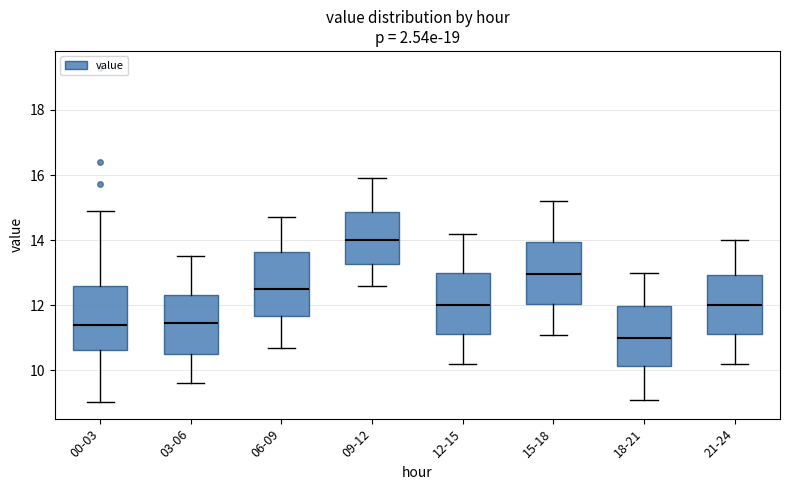

Reading left to right, transcribe this box plot: for each box, give where its median line is, the range the box spans, and where its two whiskers end, as read against the y-axis. The values are not printed on the chart, so give them approximately, as read against the axis.

00-03: median 11.4, box 10.6 to 12.6, whiskers 9.0 to 15.0
03-06: median 11.4, box 10.6 to 12.4, whiskers 9.6 to 13.6
06-09: median 12.6, box 11.6 to 13.6, whiskers 10.8 to 14.8
09-12: median 14.0, box 13.2 to 14.8, whiskers 12.6 to 16.0
12-15: median 12.0, box 11.2 to 13.0, whiskers 10.2 to 14.2
15-18: median 13.0, box 12.0 to 14.0, whiskers 11.2 to 15.2
18-21: median 11.0, box 10.2 to 12.0, whiskers 9.2 to 13.0
21-24: median 12.0, box 11.2 to 13.0, whiskers 10.2 to 14.0